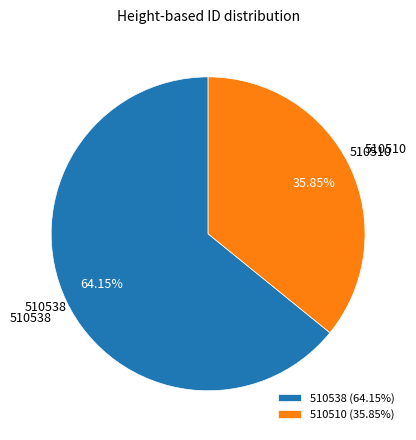

What is the largest slice in the pie chart?

510538